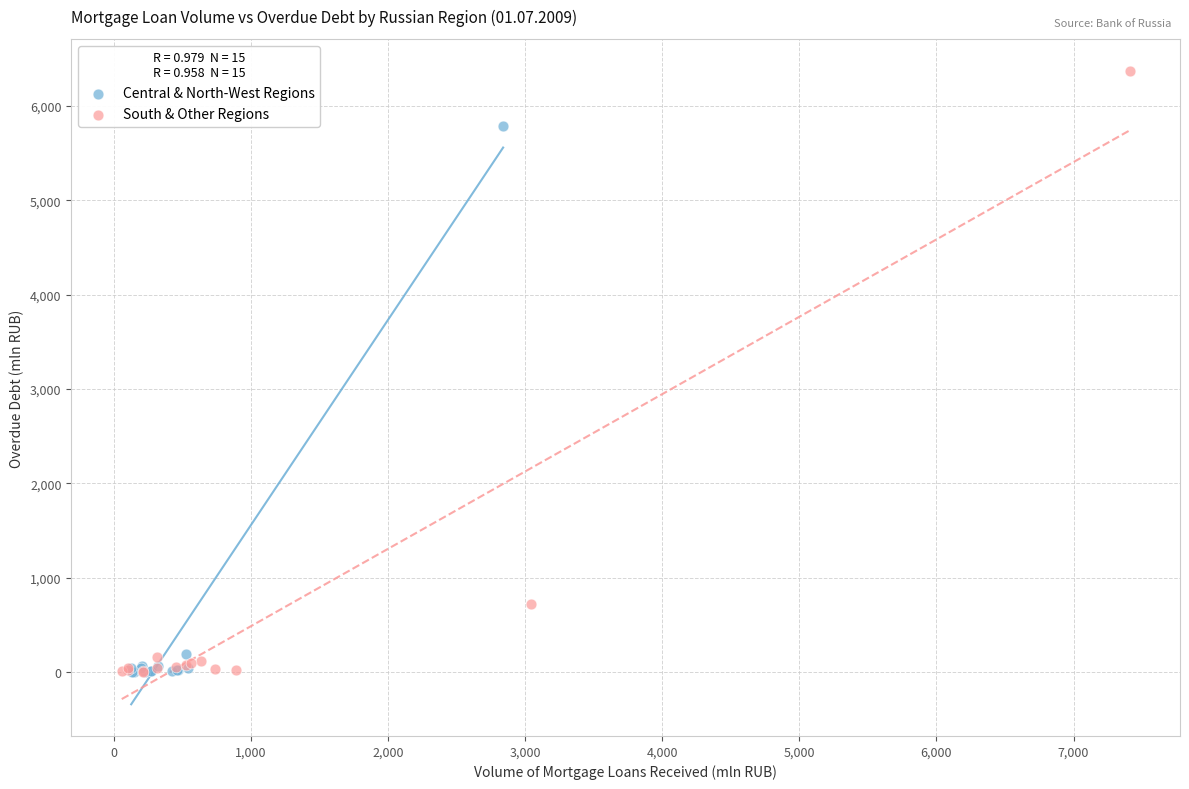

What are all the series names shown in the legend?

Central & North-West Regions, South & Other Regions